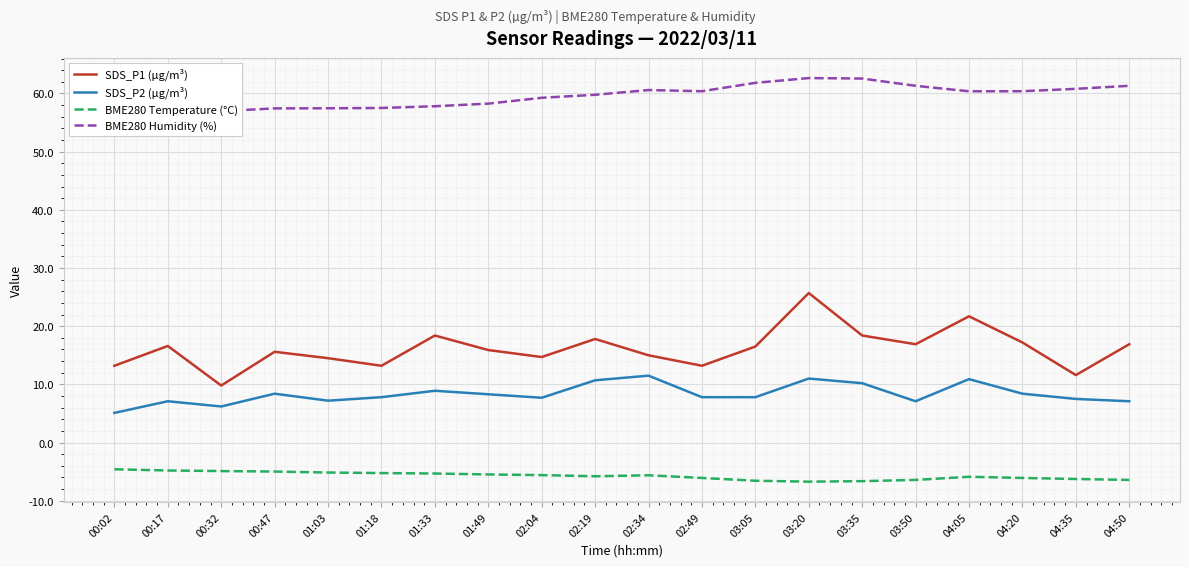

What is the label of the 16th point from the left?

03:50